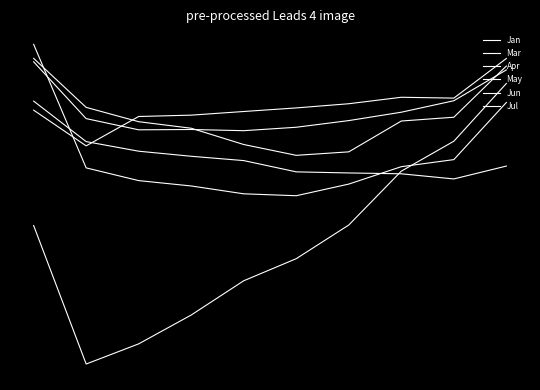

True or false: Apr and Jan intersect in this chart.

False